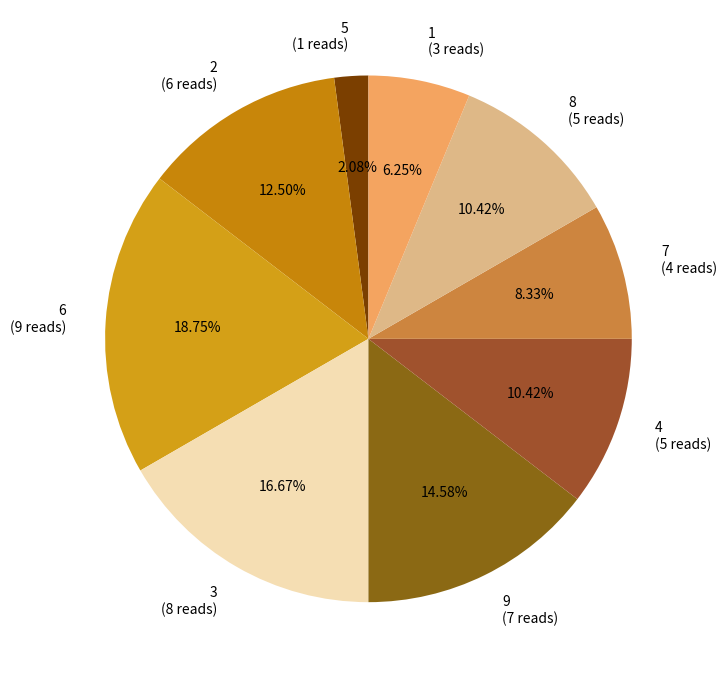

What percentage is the 1 slice, to the nearest percent?

6%